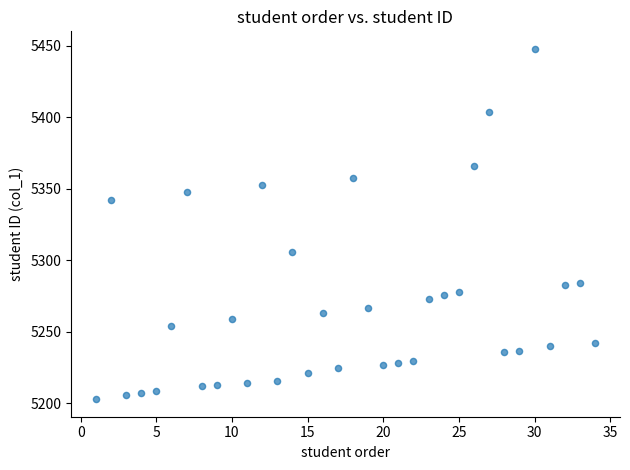

What is the range of X values (max minus min)?

33